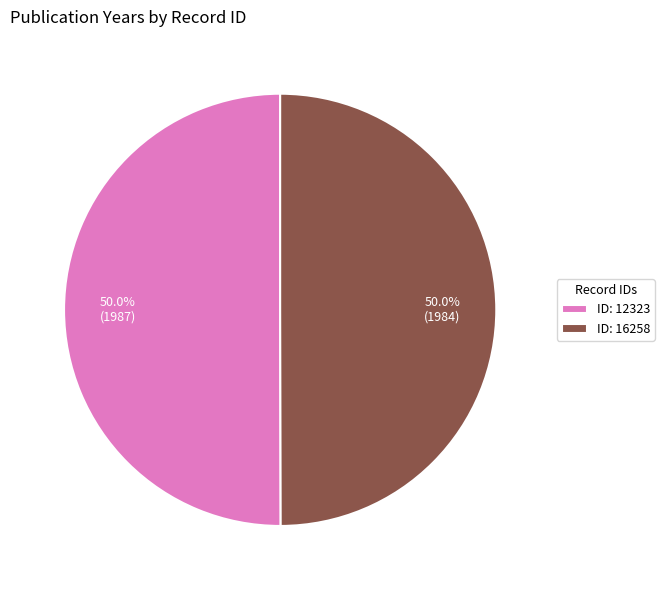

Do ID: 12323 and ID: 16258 together represent more than half of the pie?

Yes